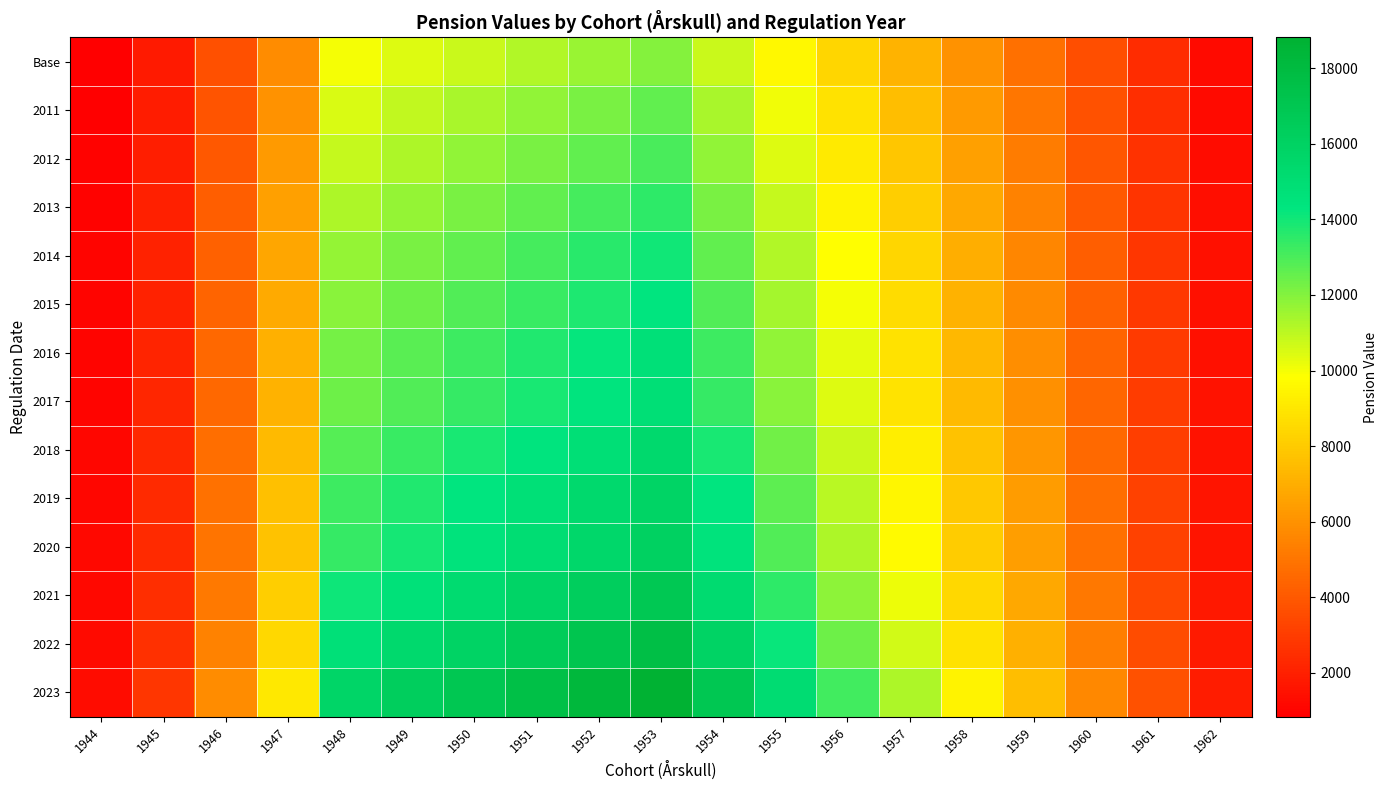

What is the difference between the highest and lowest values at 1948?

5683